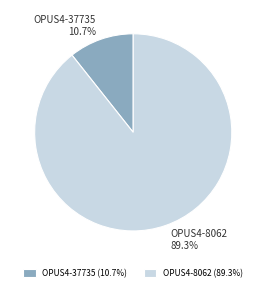

Count the number of slices in the pie.

2